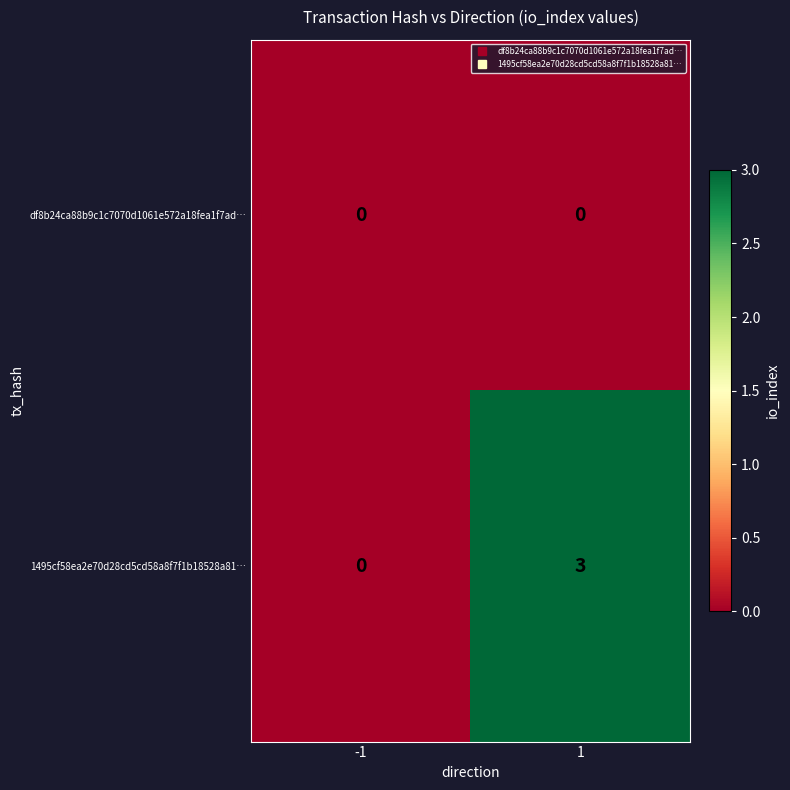

Which series has the largest range (max minus min)?

1495cf58ea2e70d28cd5cd58a8f7f1b18528a81…